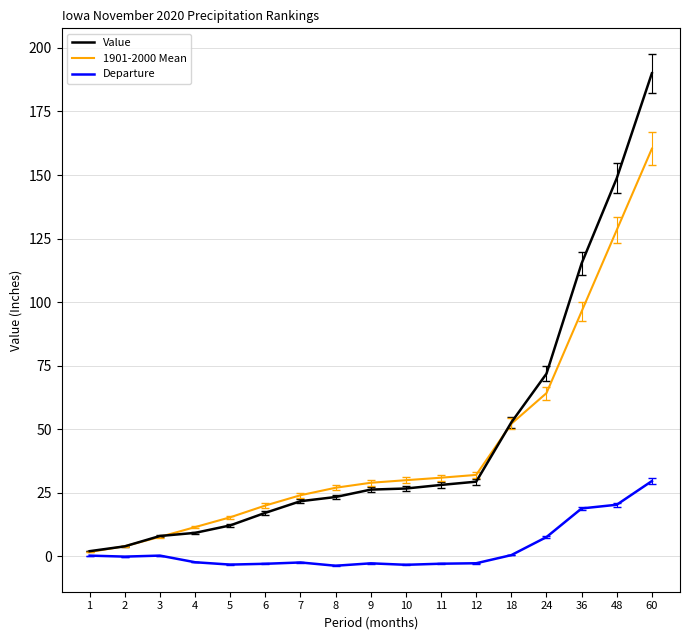

At 8, list the series in order from largest to smallest.

1901-2000 Mean, Value, Departure